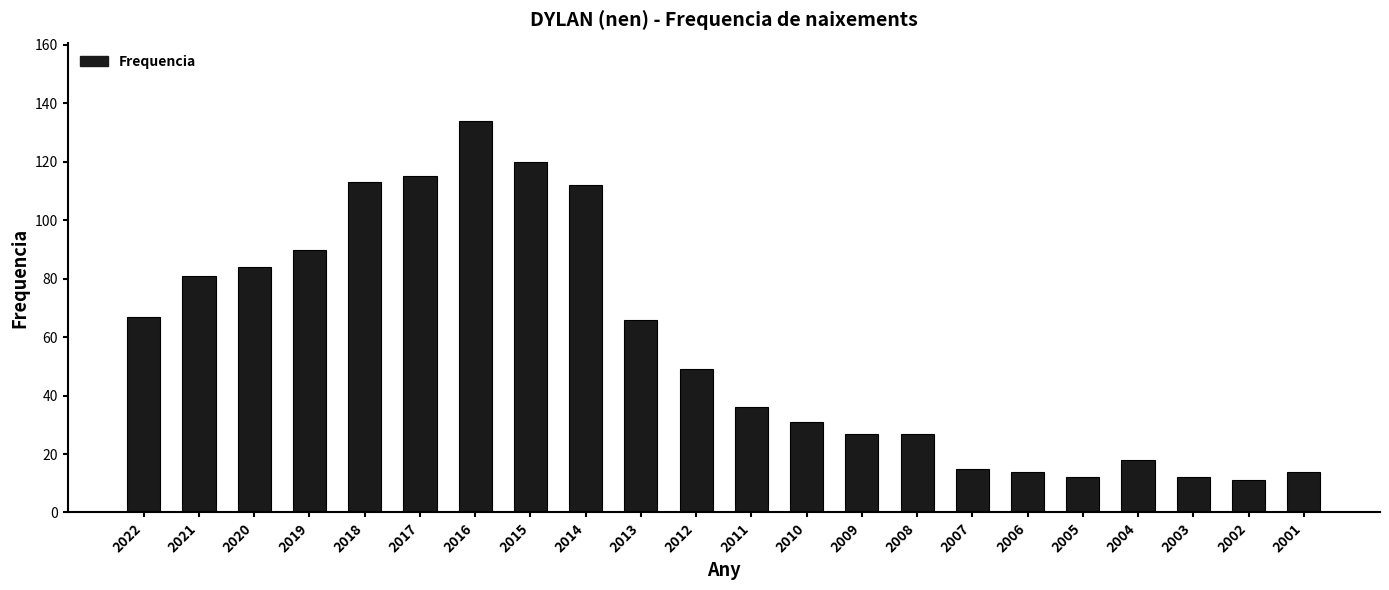

Which label corresponds to the largest value in the chart?

2016